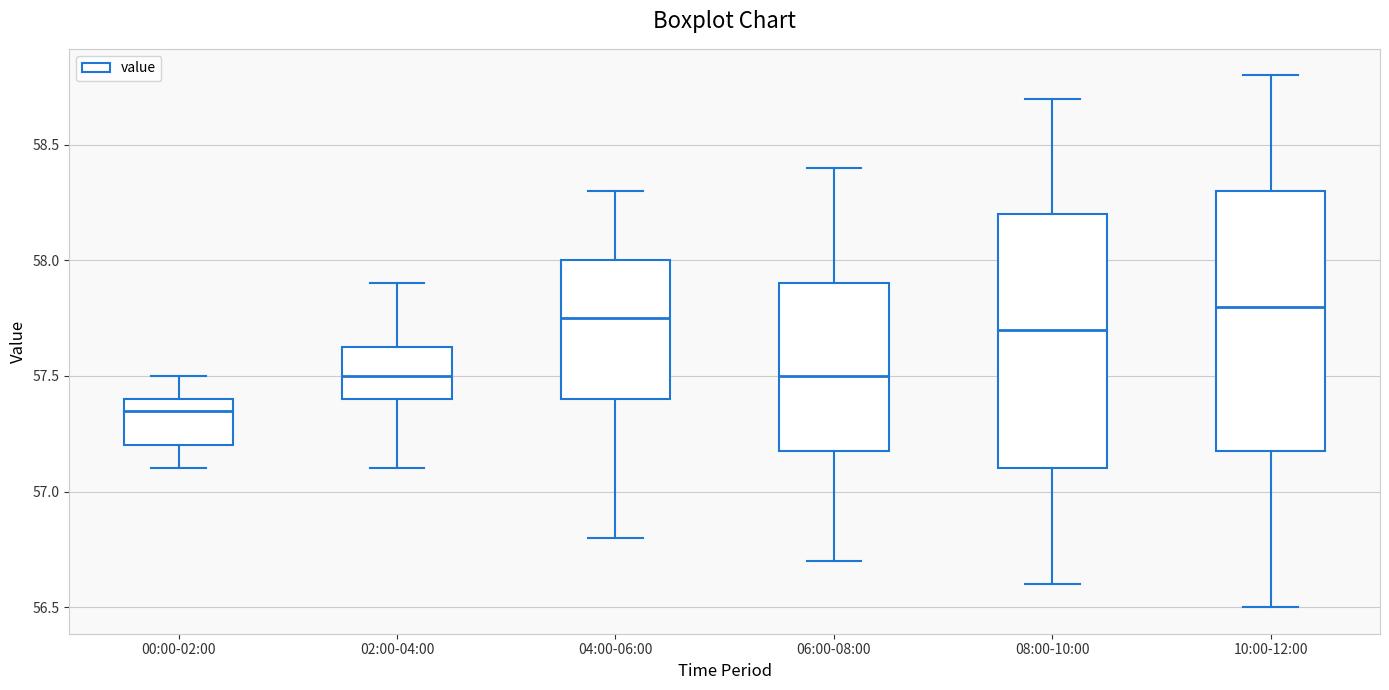

Where does the lower whisker of the box for 08:00-10:00 end on the y-axis? The values are not printed on the chart, so give them approximately, as read against the axis.

56.60